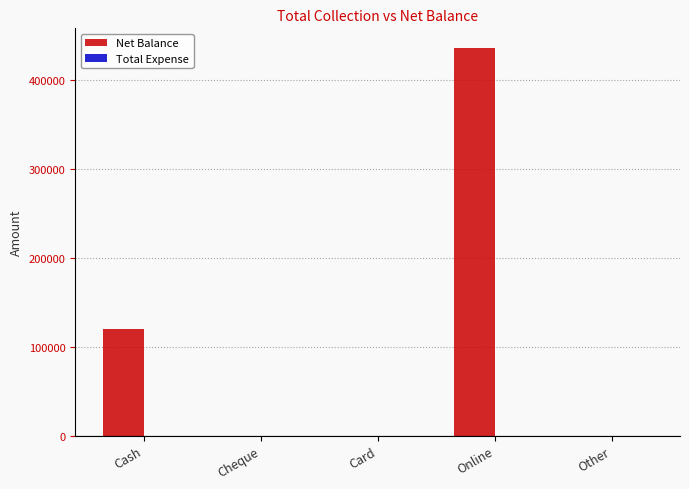

Between Online and Cheque, which is larger?

Online